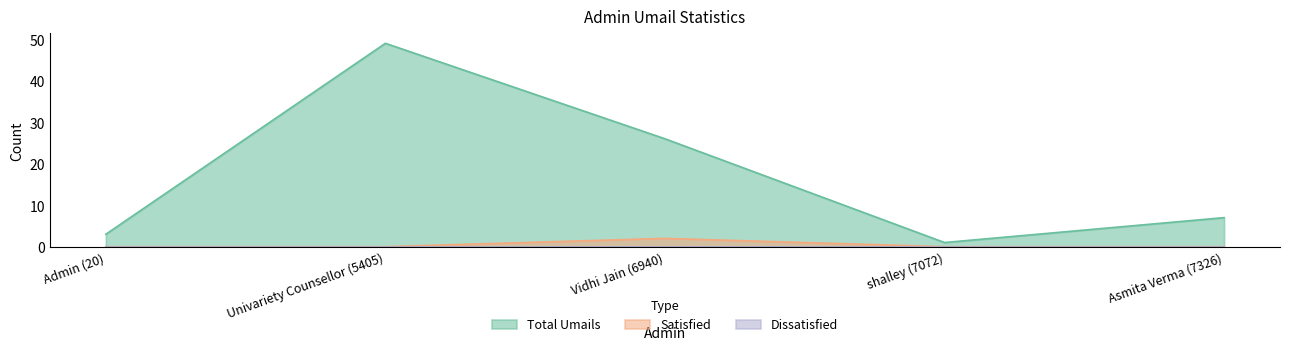

At which label does Total Umails reach its minimum?

shalley (7072)